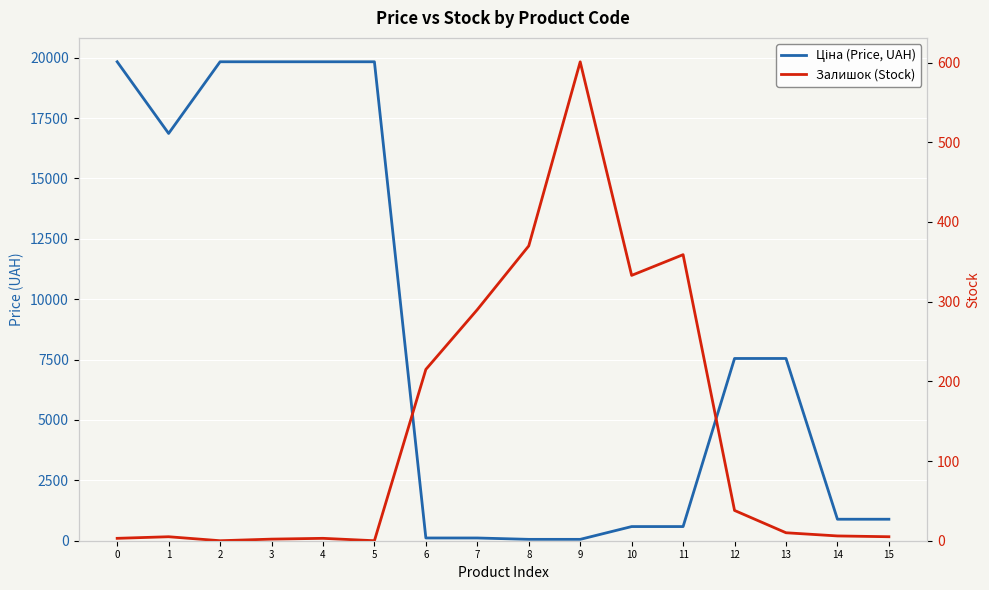

What is the sum of all Ціна (Price, UAH) values?

134402.1